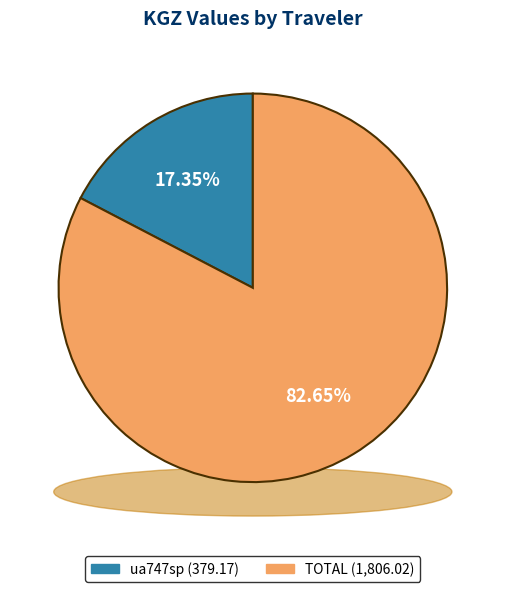

Count the number of slices in the pie.

2